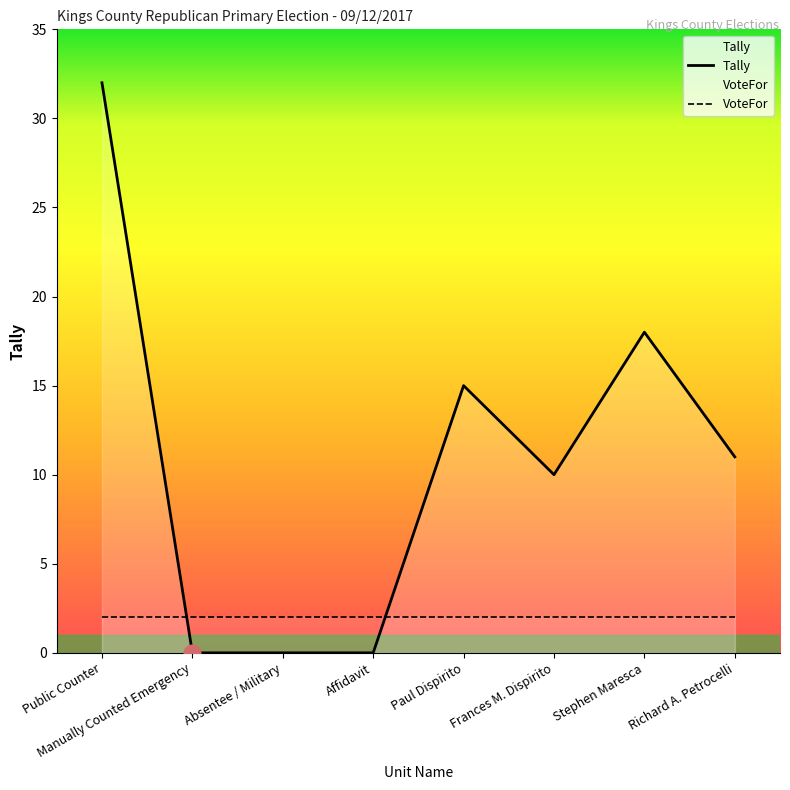

Count the number of data series in this chart.

2